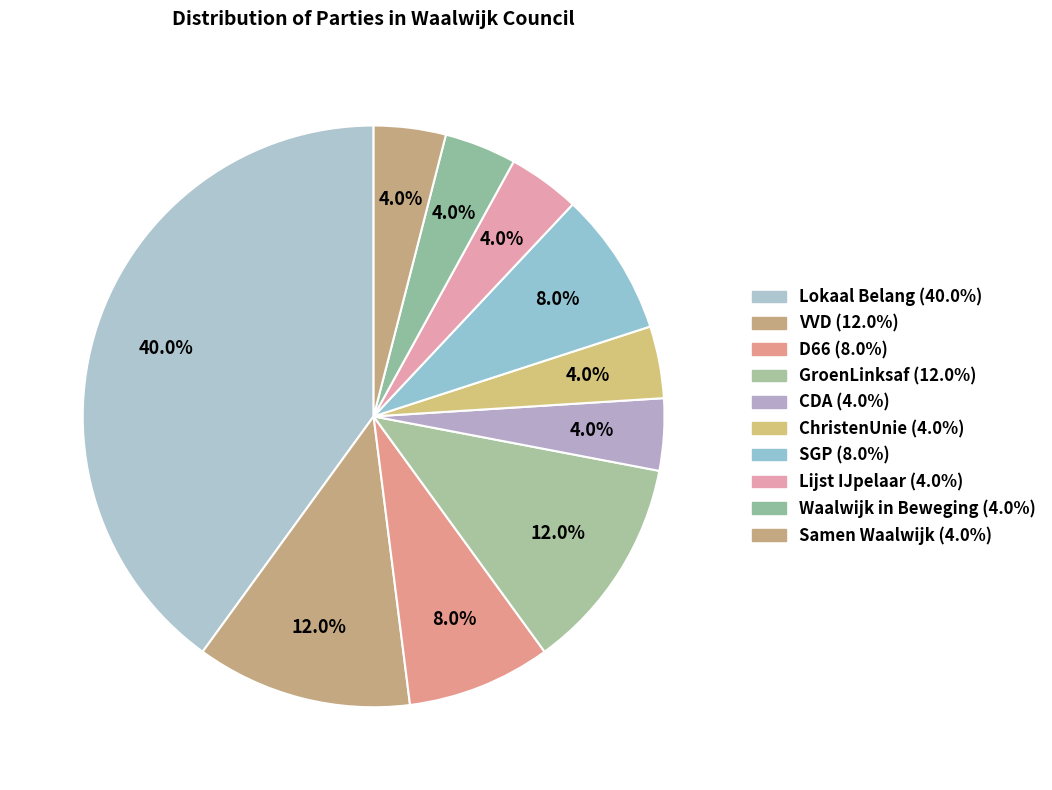

How many slices are in this pie chart?

10